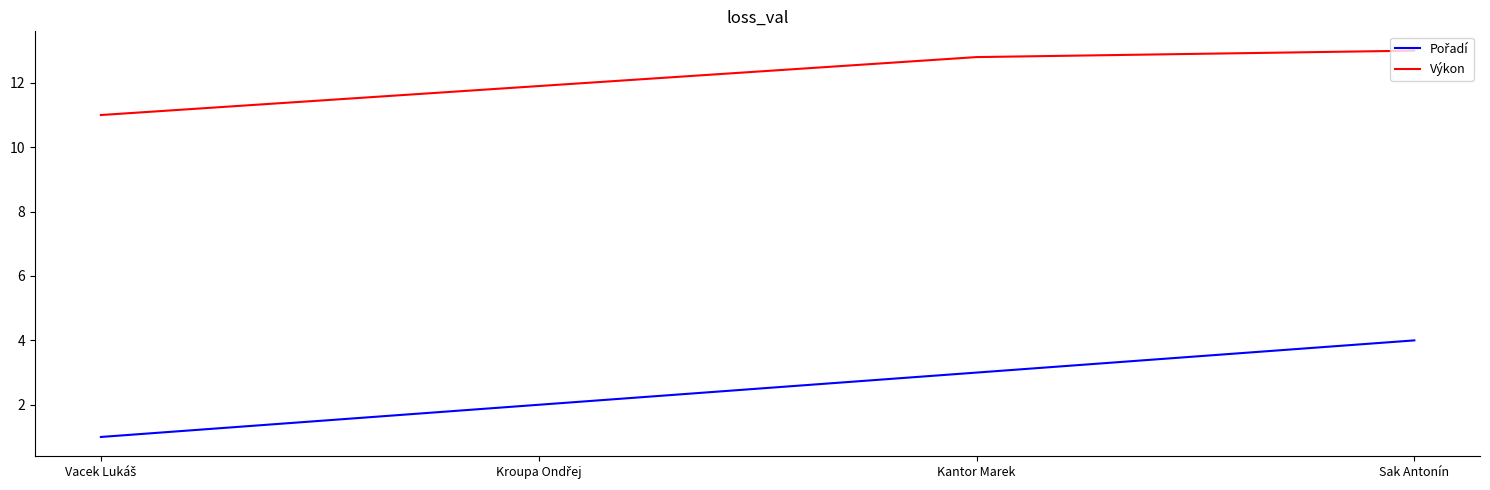

How many distinct data groups are displayed?

2